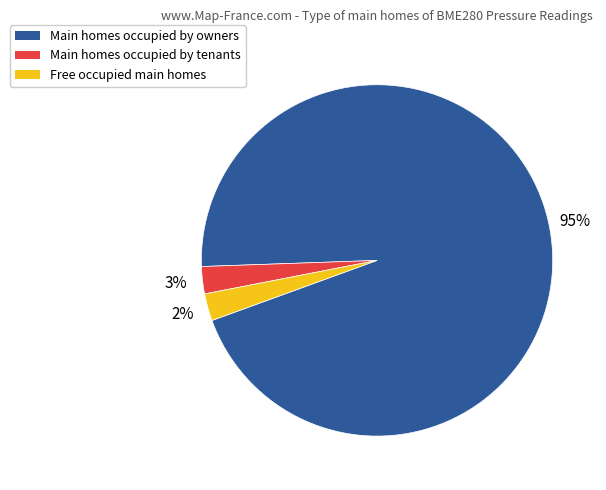

Is there any slice that represents more than half of the pie?

Yes